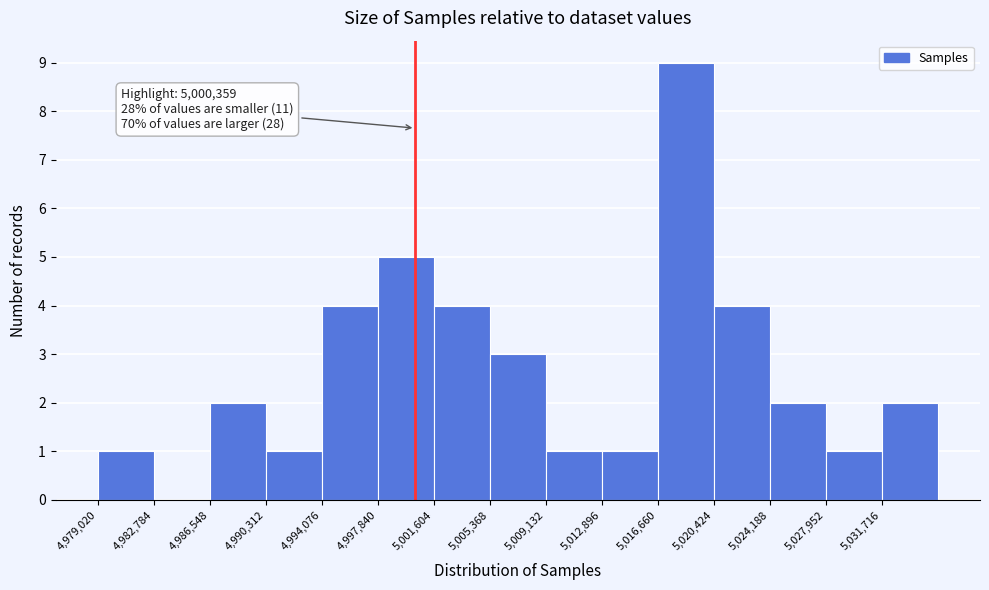

Which range on the x-axis has the tallest bar?

5016500 to 5020500